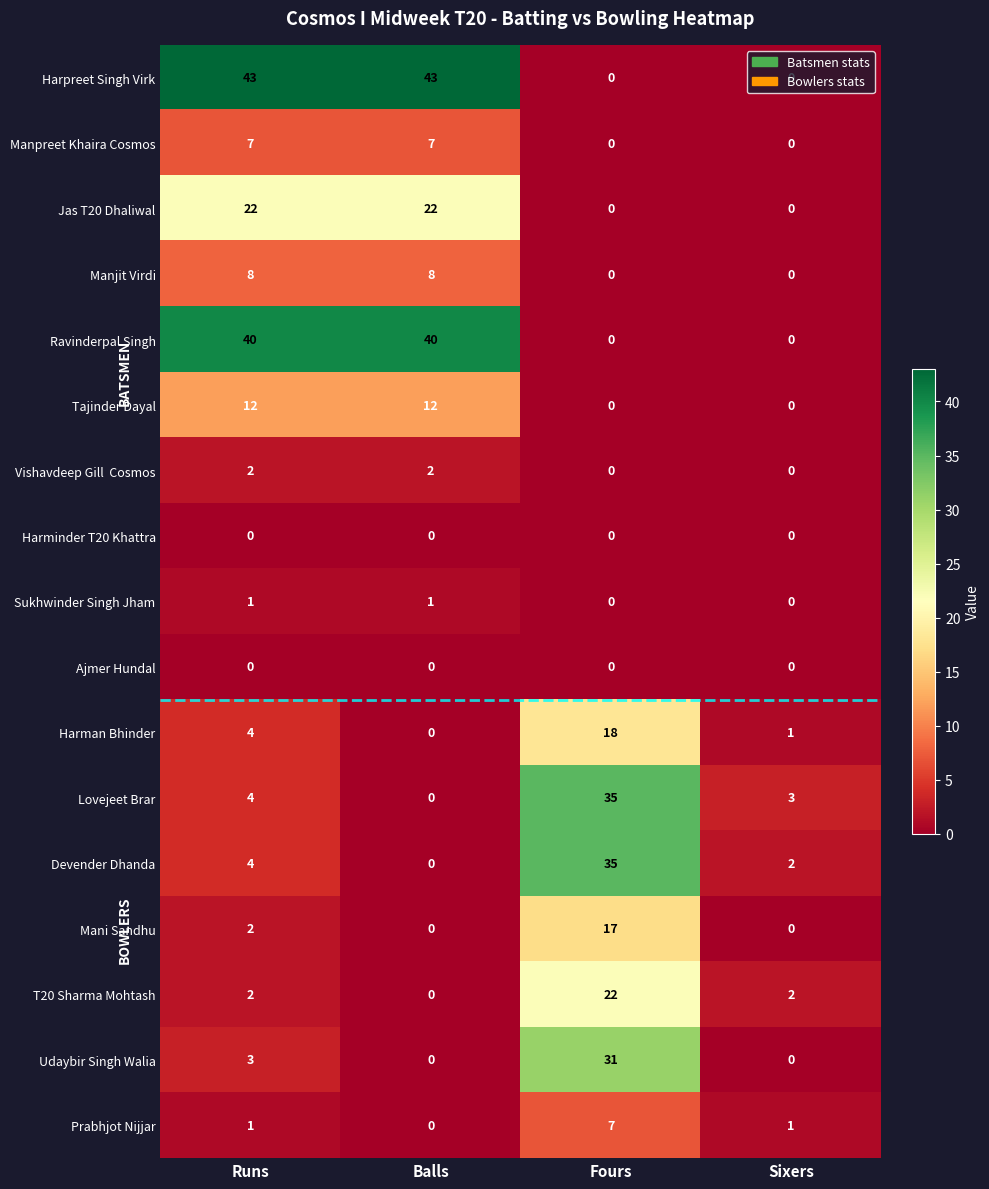

What value does the Tajinder Dayal series have at Balls?

12